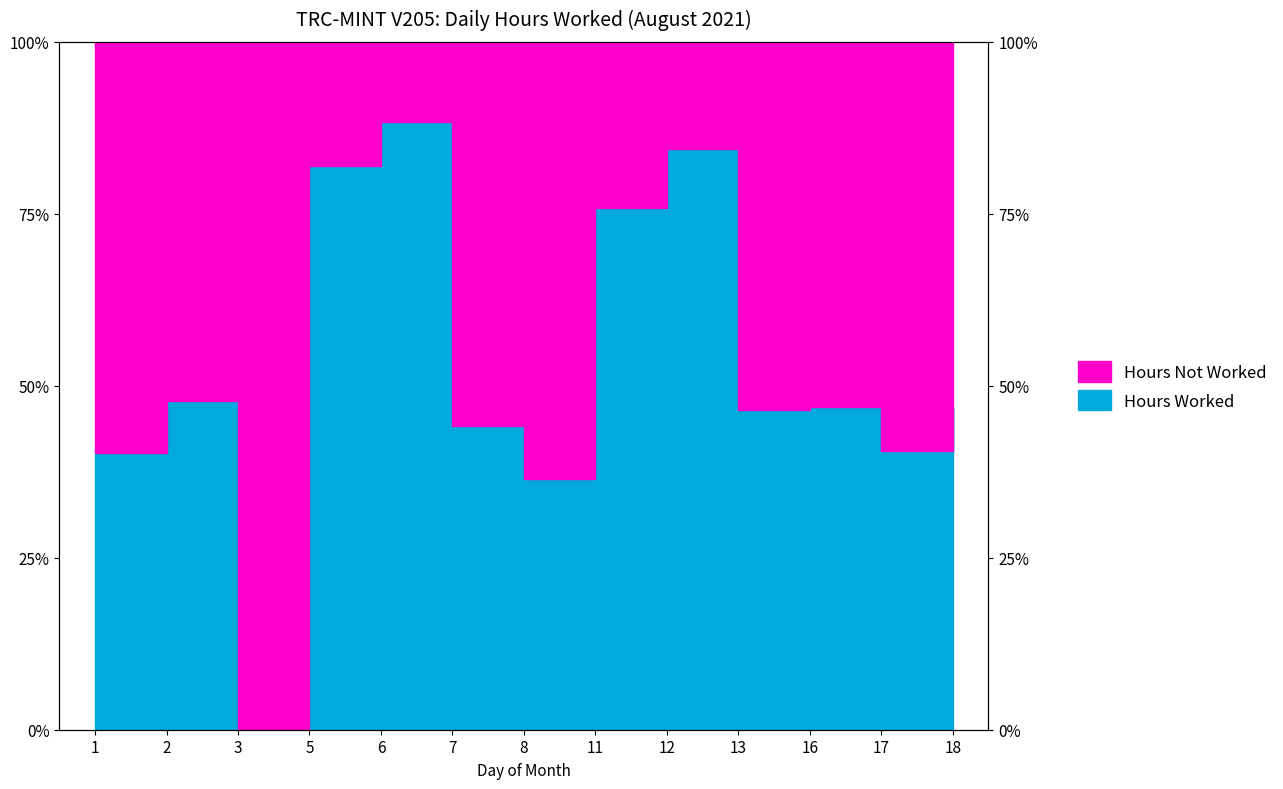

What is the sum of all values?

6.8